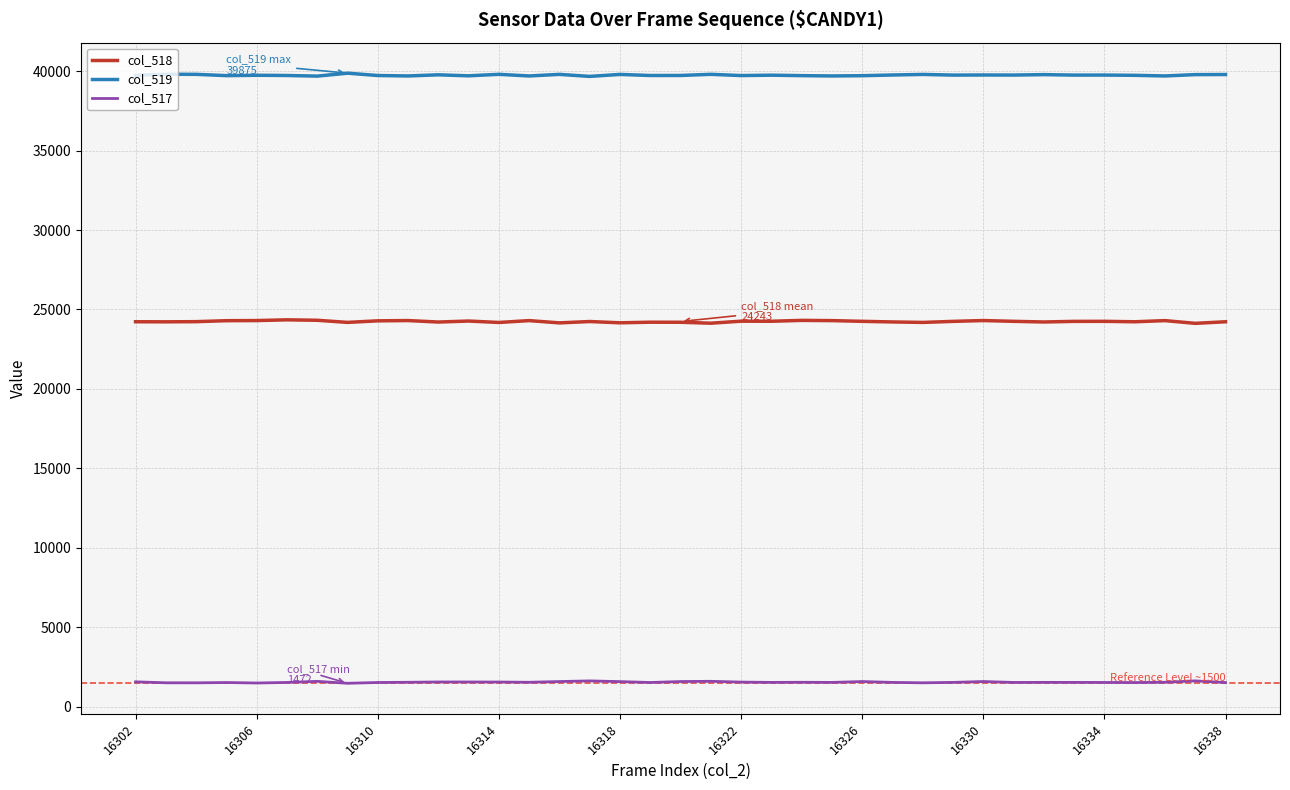

What is the maximum value shown in the chart?

39875